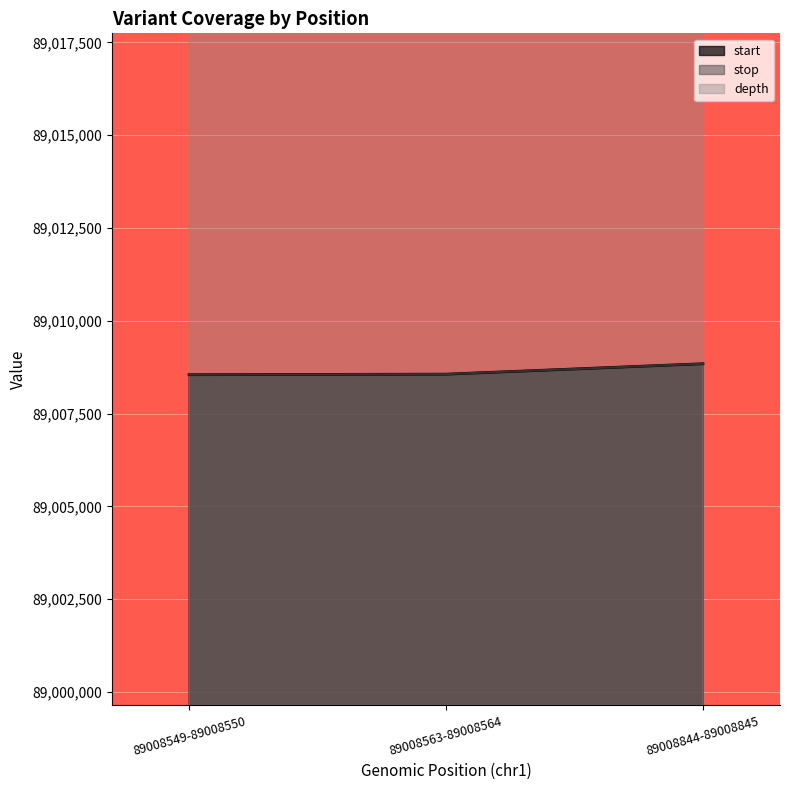

The stop series shows 89008550 at 89008549-89008550. True or false?

True